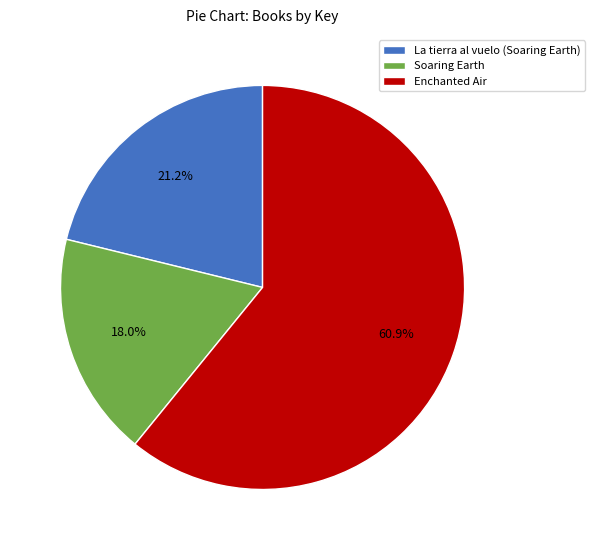

Which category has the biggest portion of the pie?

Enchanted Air